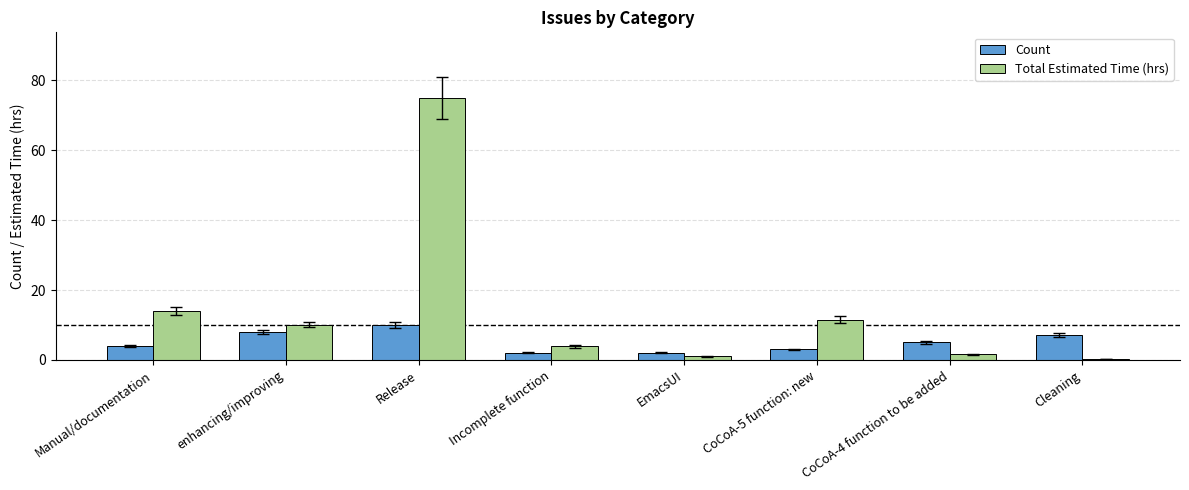

List the series in order of their peak value, lowest first.

Count, Total Estimated Time (hrs)